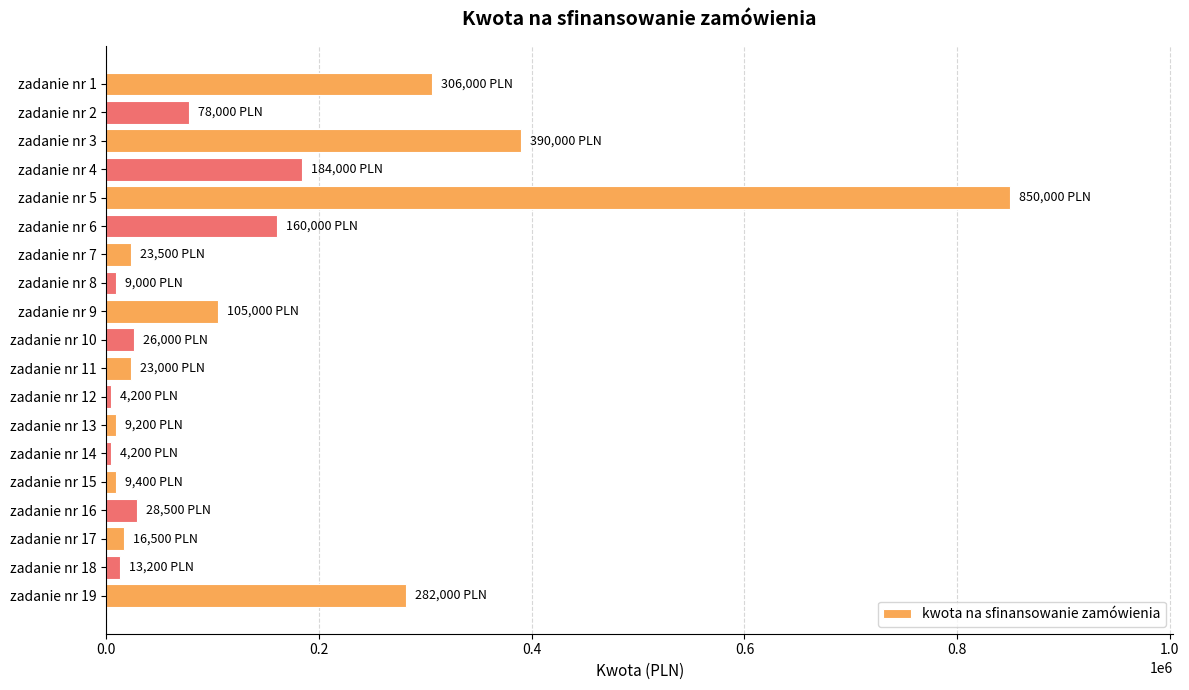

What is the difference between the second highest and second lowest values?

385800